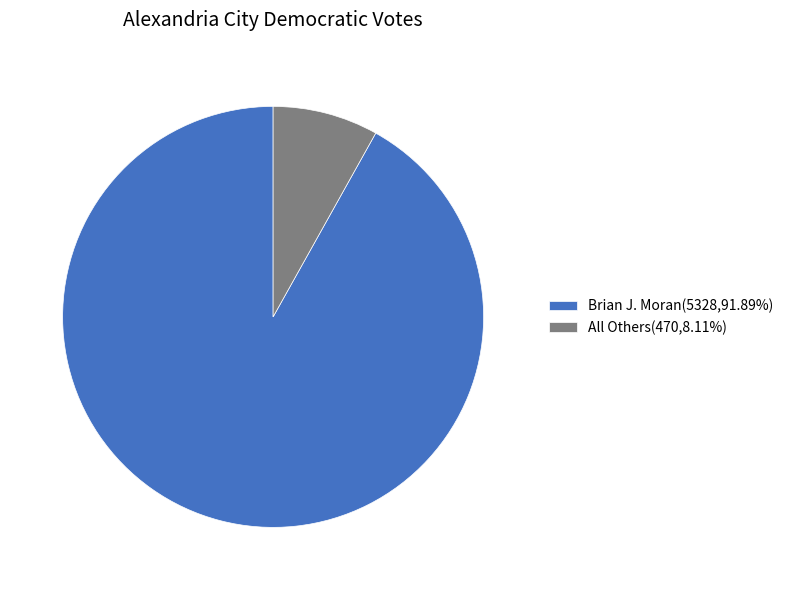

Is All Others(470,8.11%) the majority of the pie?

No